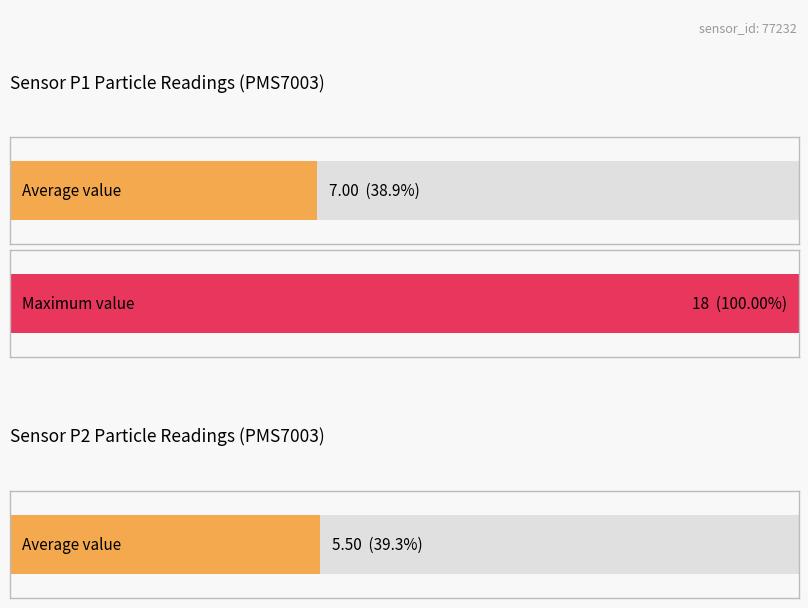

The P2 series shows 1 at 7. True or false?

False